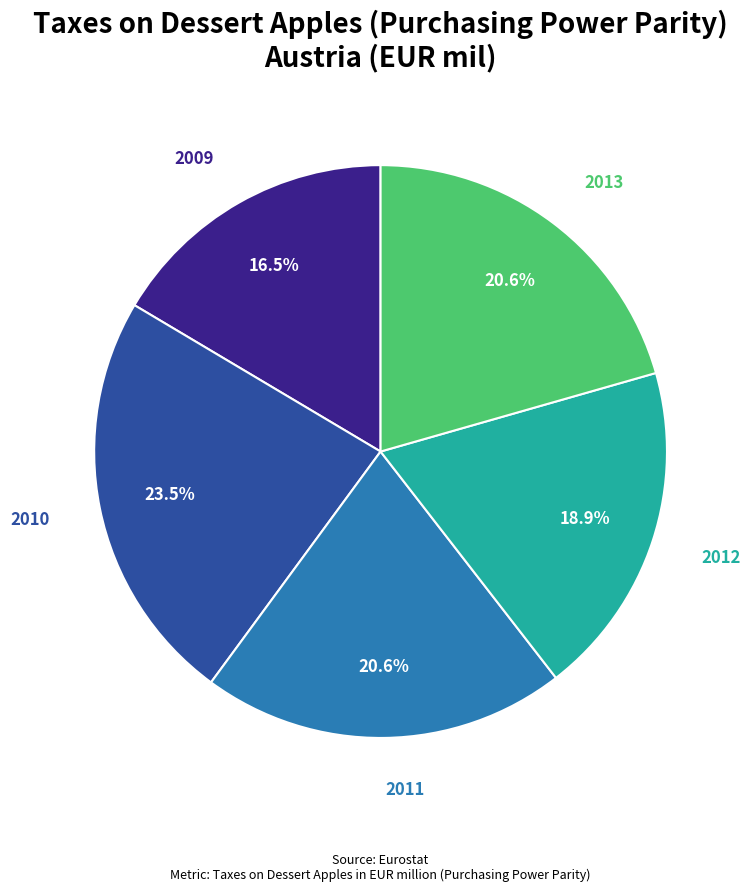

Is 2009 the majority of the pie?

No